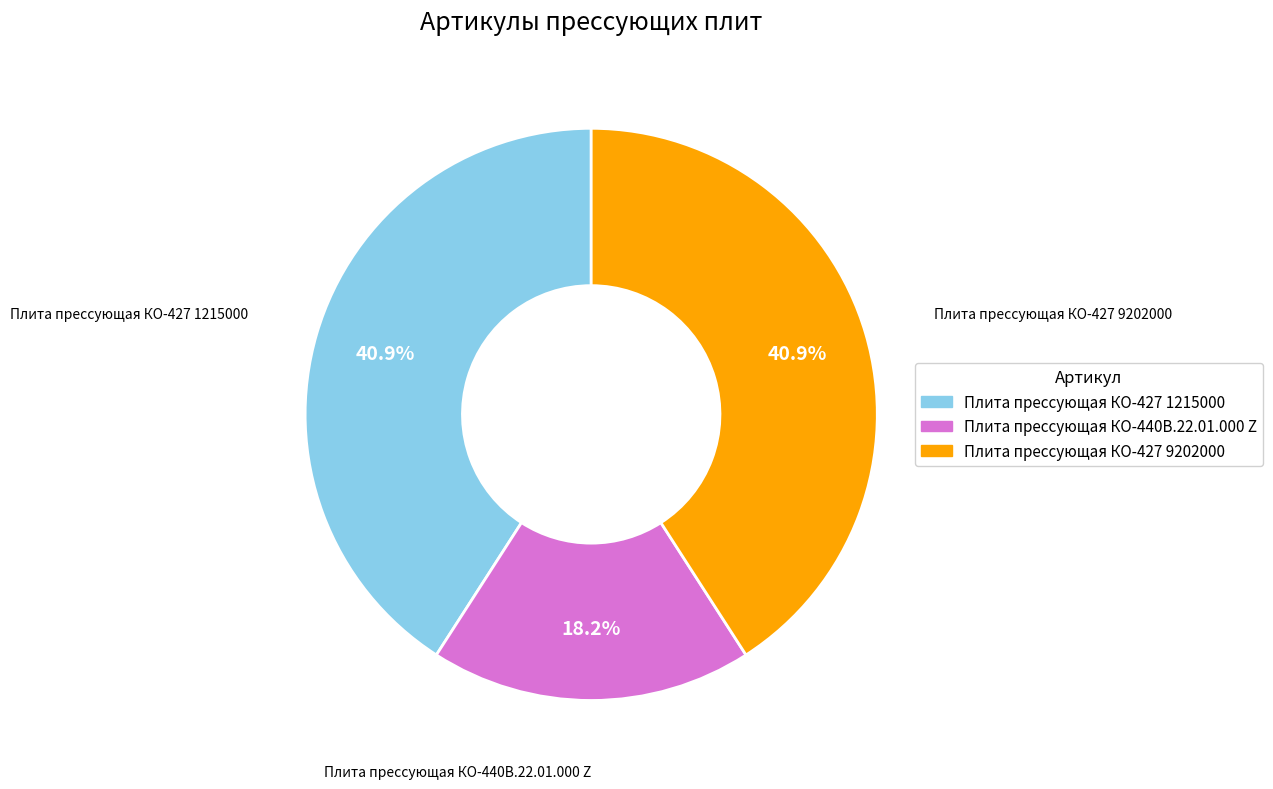

To the nearest percent, what percentage of the pie is Плита прессующая КО-427 9202000?

41%